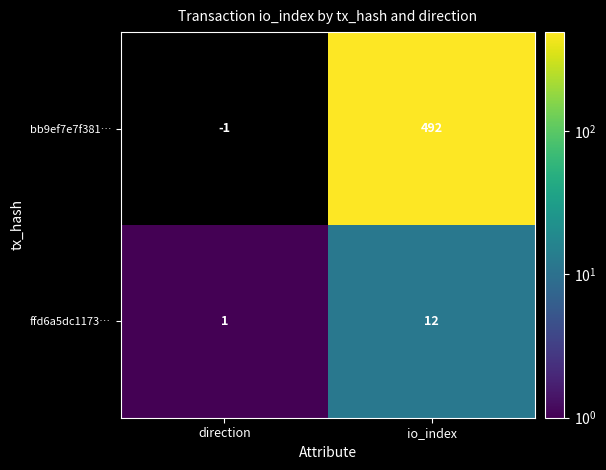

How many distinct data groups are displayed?

2